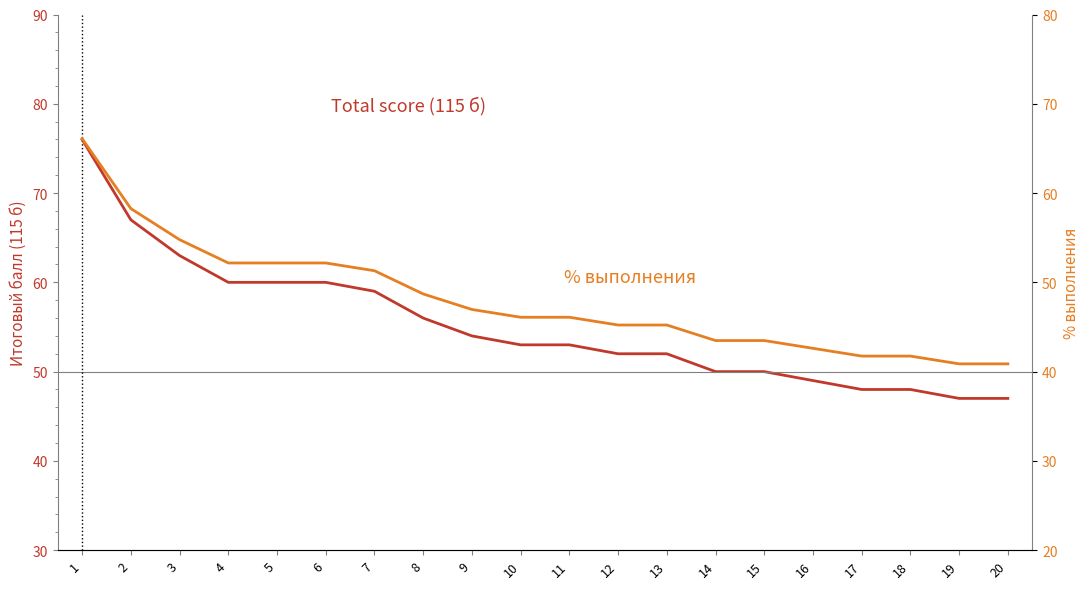

Rank the series by their average value, from lowest to highest.

% выполнения, Total score (115 б)